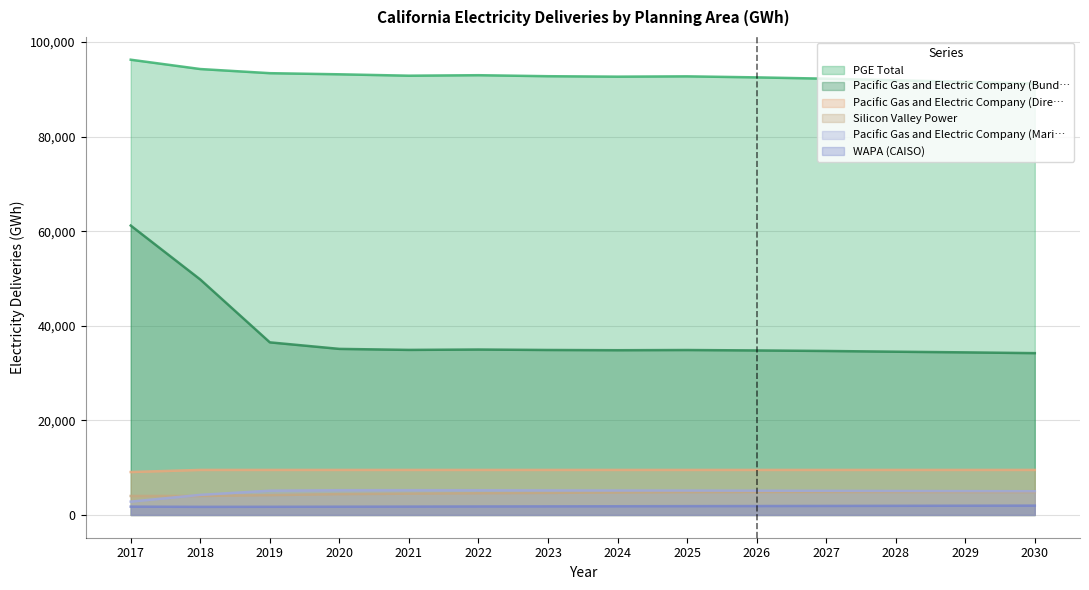

What is the difference between the second highest and second lowest values in the PGE Total series?

2704